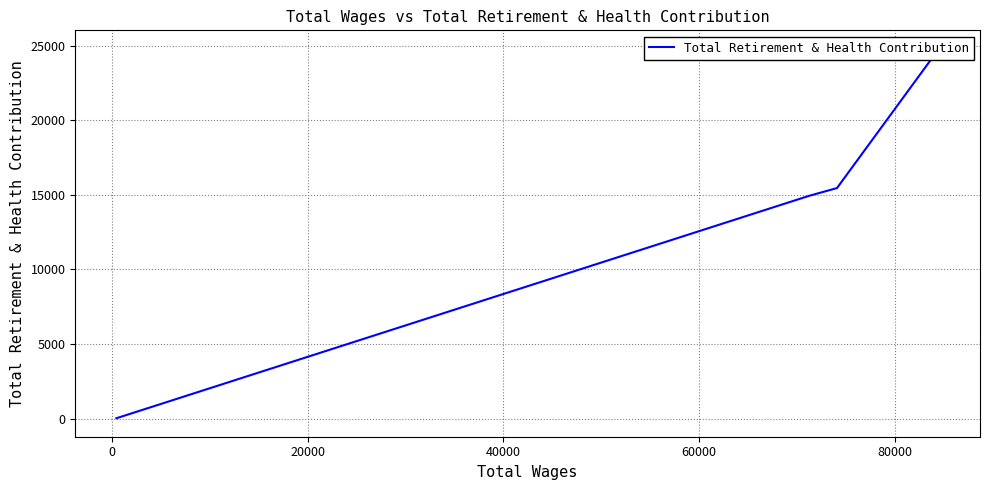

What is the average value?

13803